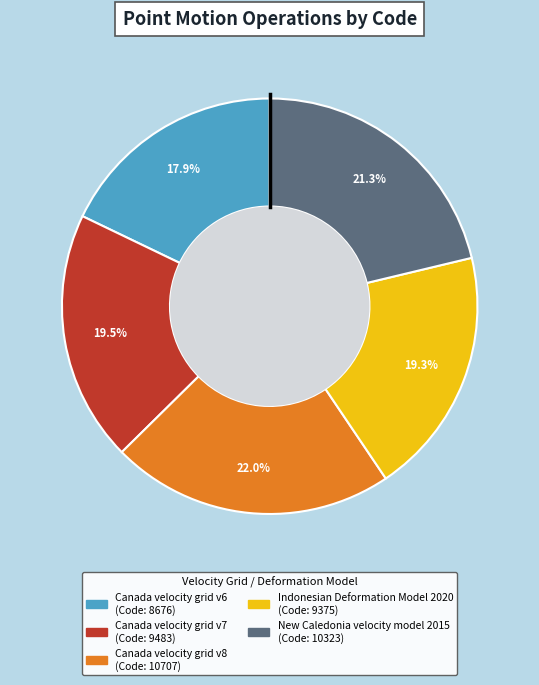

True or false: Indonesian Deformation Model 2020 accounts for 19% of the total.

True